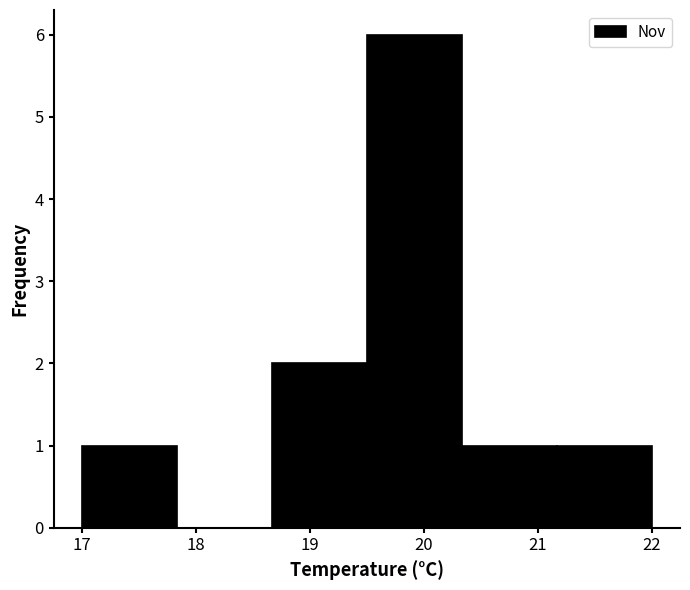

How tall is the bar that spans 18.7 to 19.5 on the x-axis? Neither the bar edges nor the heights are printed on the chart, so give them approximately, as read against the axes.

2